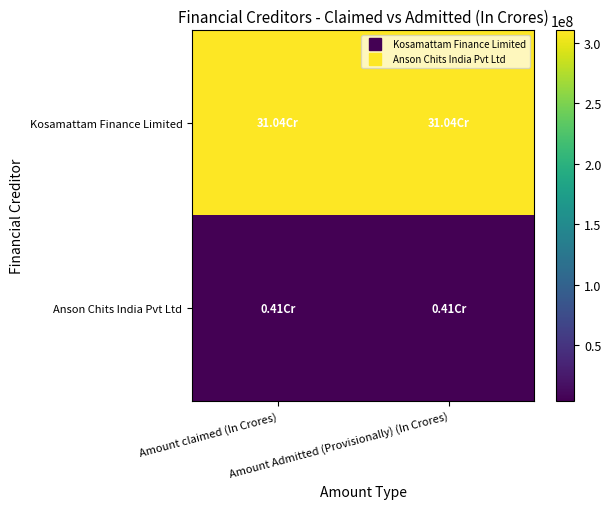

Reading left to right, extract all data points from this chart.

Kosamattam Finance Limited: Amount claimed (In Crores)=310394924	Amount Admitted (Provisionally) (In Crores)=310394924
Anson Chits India Pvt Ltd: Amount claimed (In Crores)=4133508	Amount Admitted (Provisionally) (In Crores)=4133508